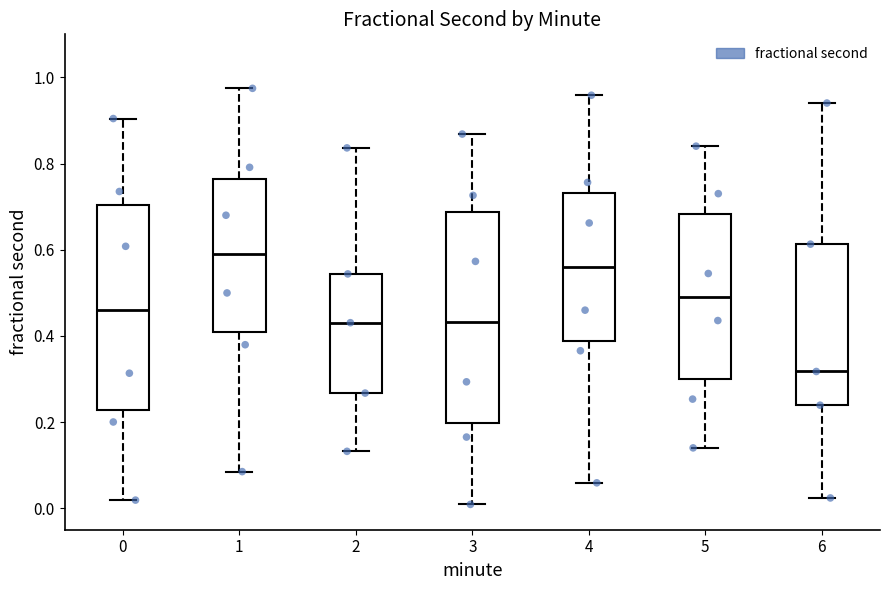

Reading left to right, read every box against the y-axis: the position of its median line, the range the box covers, and the ends of its whiskers. The values are not printed on the chart, so give them approximately, as read against the axis.

0: median 0.46, box 0.22 to 0.70, whiskers 0.02 to 0.90
1: median 0.58, box 0.40 to 0.76, whiskers 0.08 to 0.98
2: median 0.44, box 0.26 to 0.54, whiskers 0.14 to 0.84
3: median 0.44, box 0.20 to 0.68, whiskers 0.00 to 0.86
4: median 0.56, box 0.38 to 0.74, whiskers 0.06 to 0.96
5: median 0.50, box 0.30 to 0.68, whiskers 0.14 to 0.84
6: median 0.32, box 0.24 to 0.62, whiskers 0.02 to 0.94